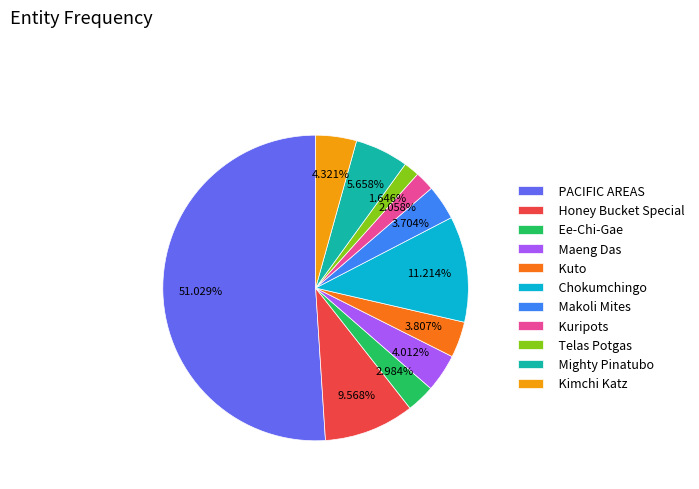

How many slices are in this pie chart?

11